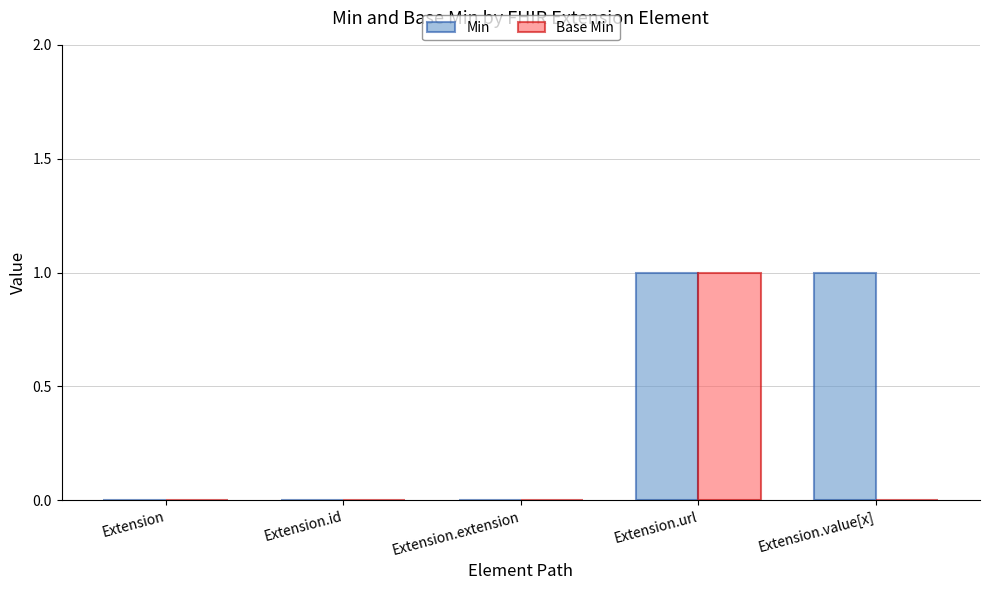

The value of Min at Extension.value[x] is 1. True or false?

True